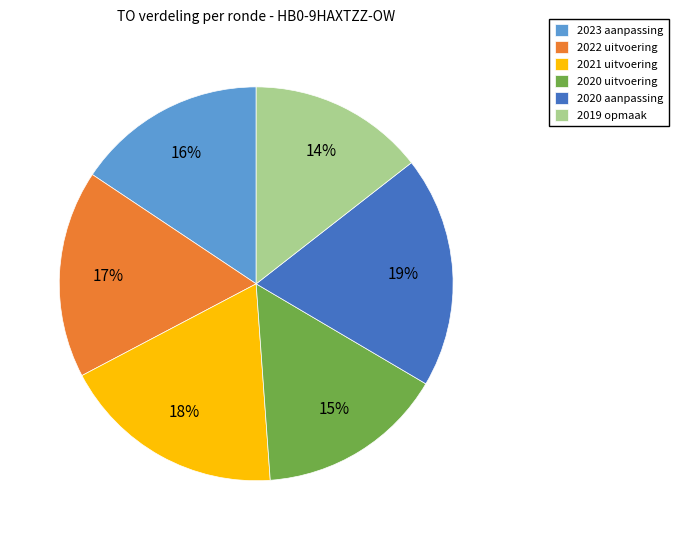

To the nearest percent, what portion does 2020 uitvoering represent?

15%